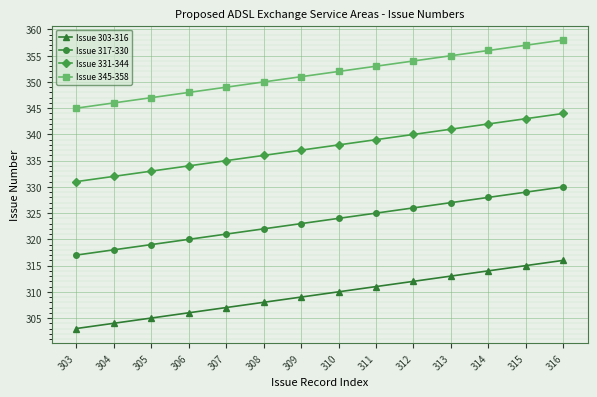

What is the sum of the Issue 331-344 values at 313 and 316?

685